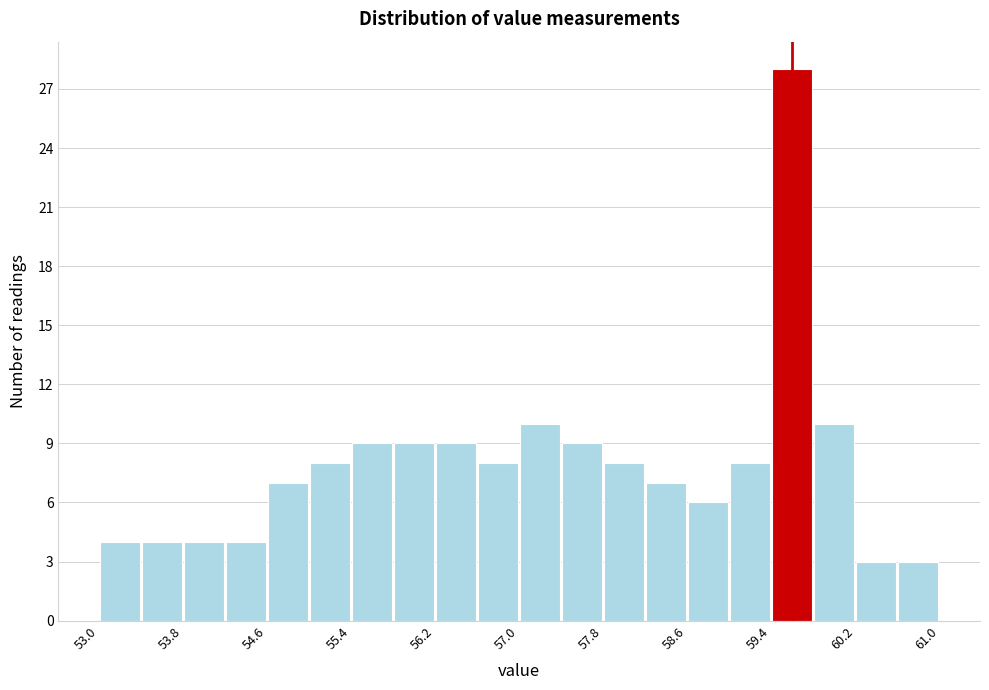

What is the height of the bar covering 60.2 to 60.6 on the x-axis? The values are not printed on the chart, so give them approximately, as read against the axis.

3